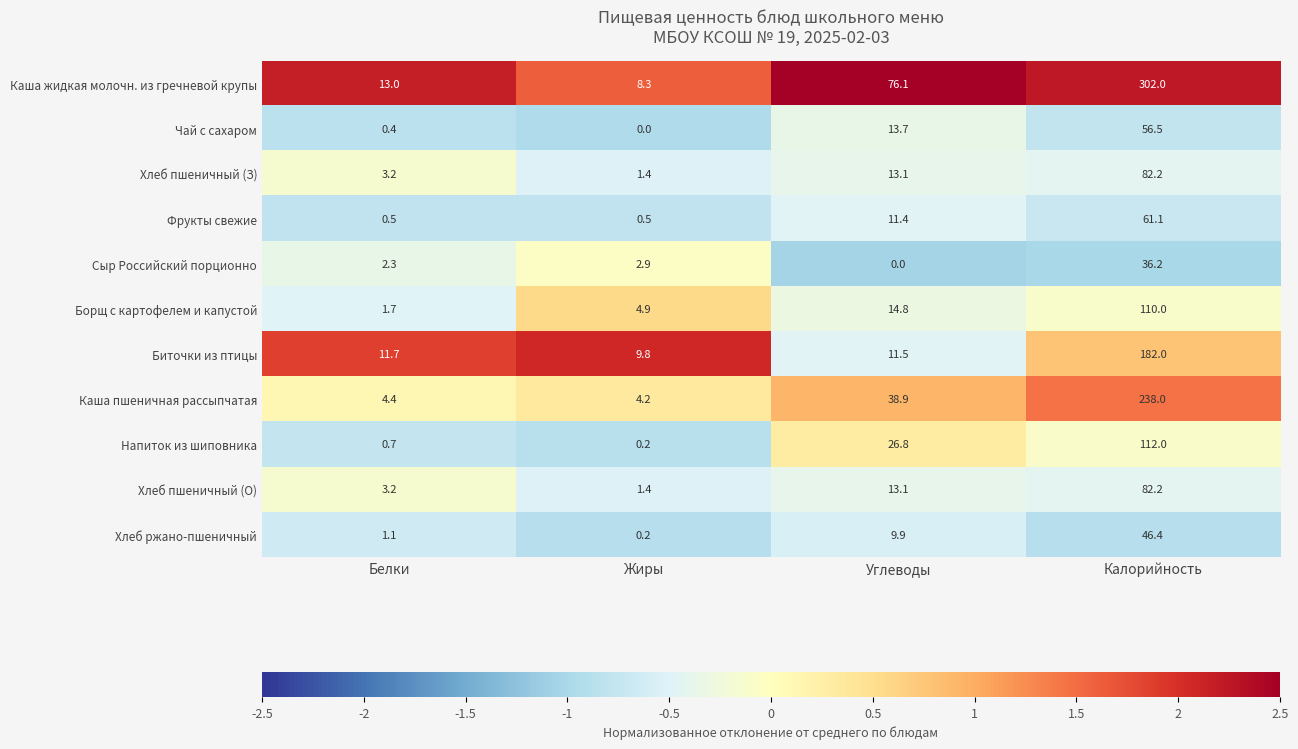

Where does the Хлеб ржано-пшеничный series first go above 9?

Углеводы